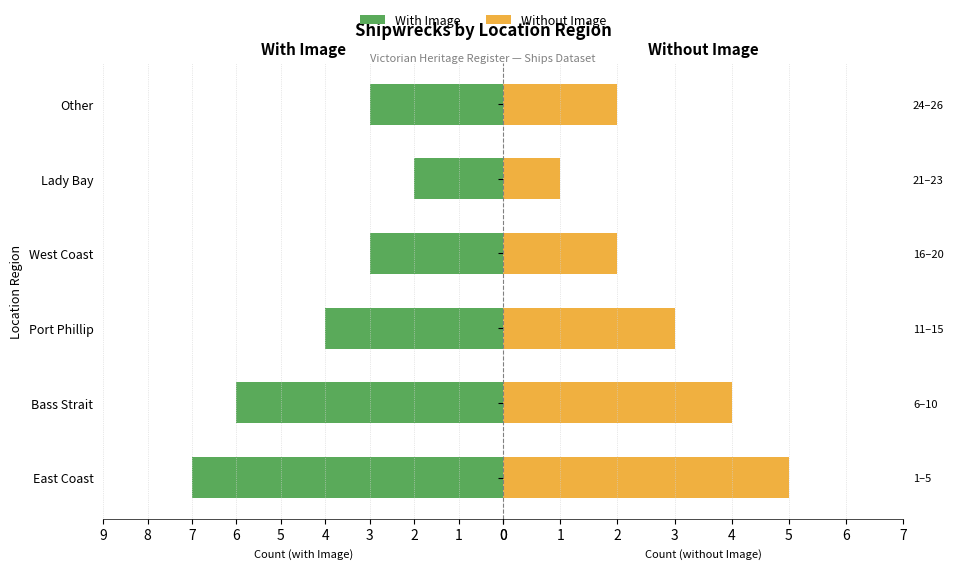

Which series changed the most between West Coast and Lady Bay?

With Image